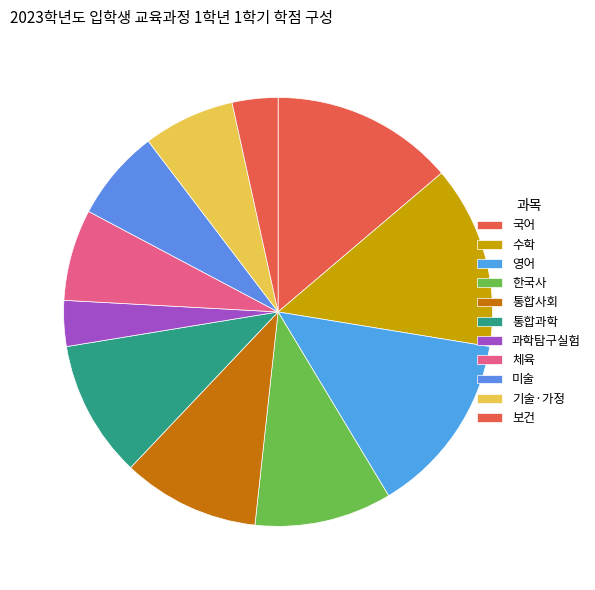

How many slices are in this pie chart?

11